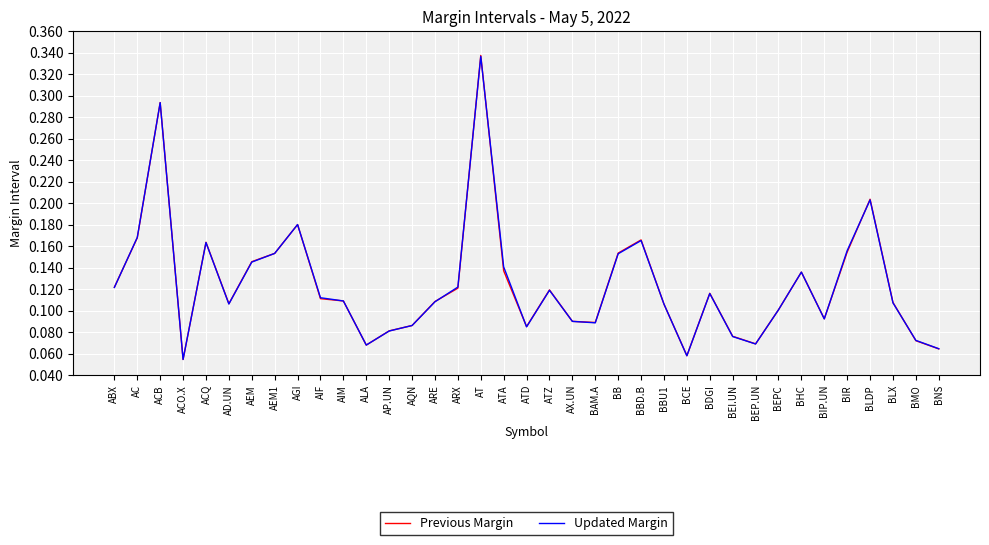

The value of Updated Margin at AP.UN is 0.0. True or false?

False